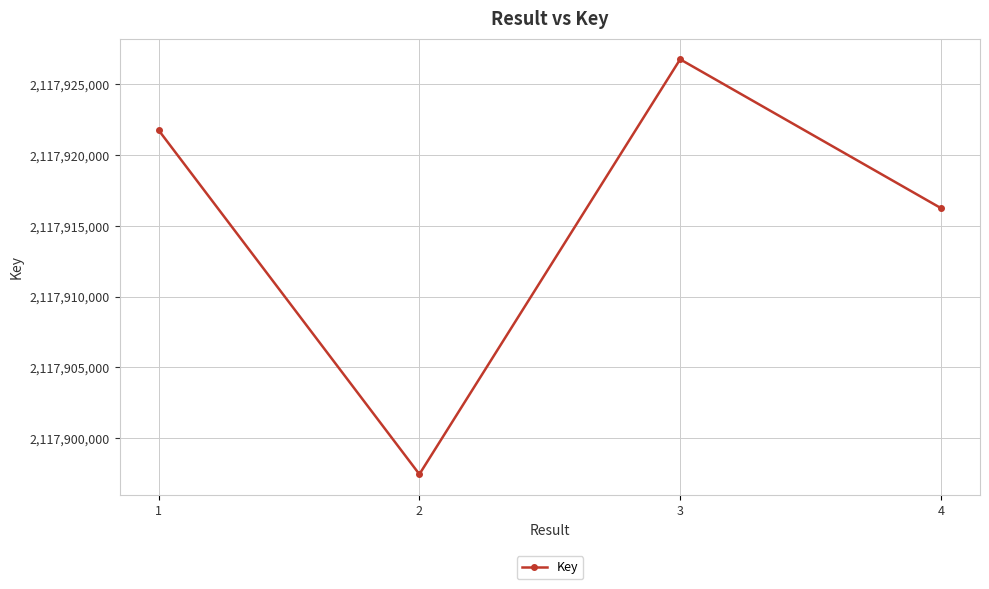

What is the change in value from 3 to 4?

-10526